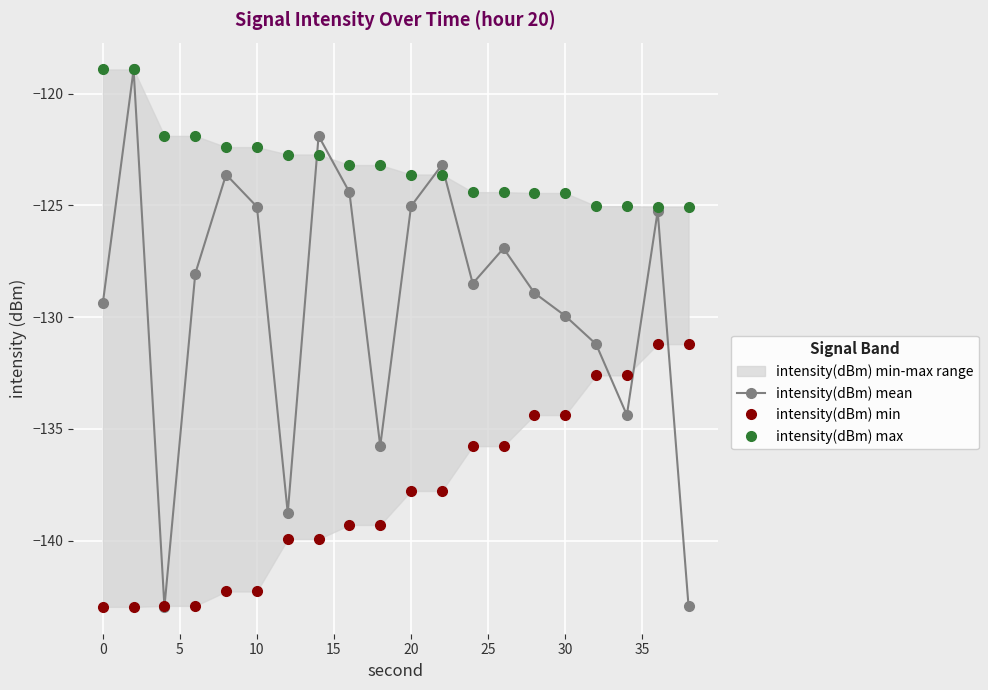

What is the maximum value for intensity(dBm) mean?

-118.9